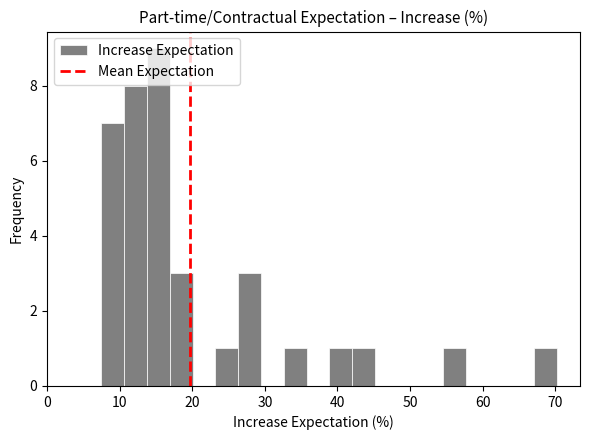

Around what value on the x-axis is the tallest bar? Give the approximate position of its centre, as read against the axis.

15